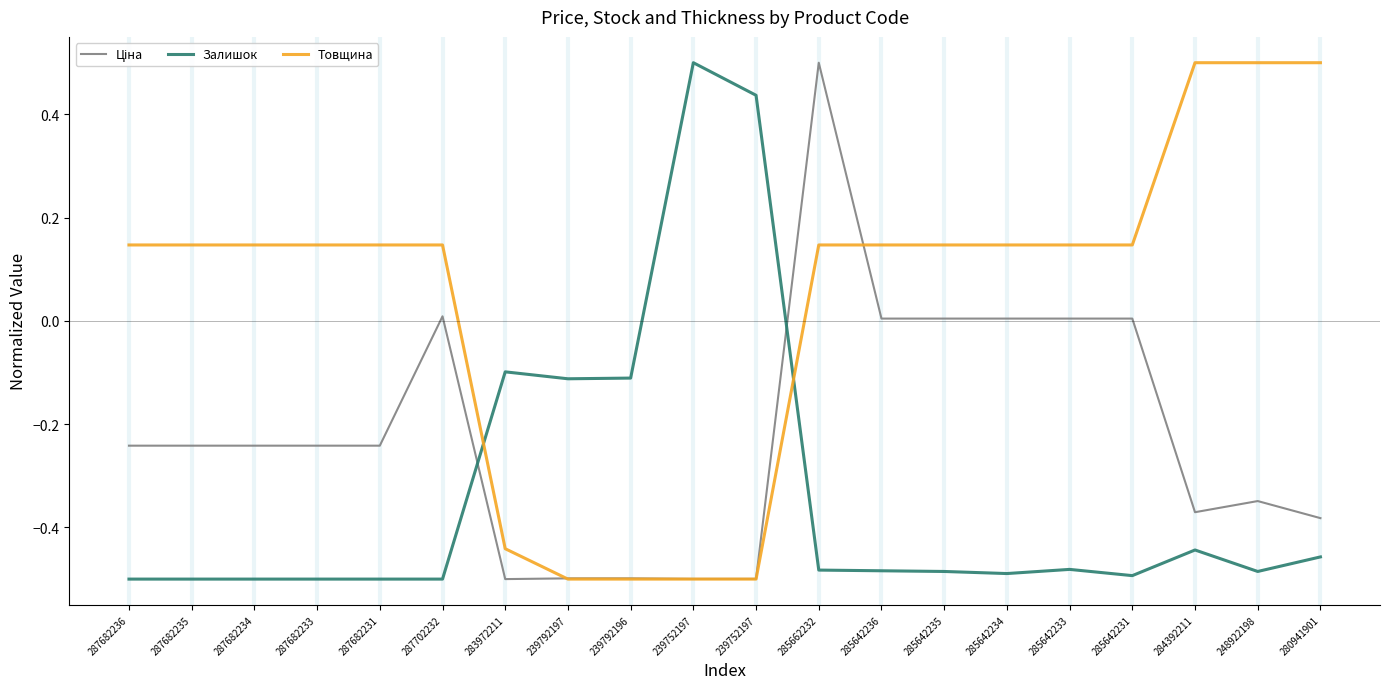

How many lines are shown in the chart?

3